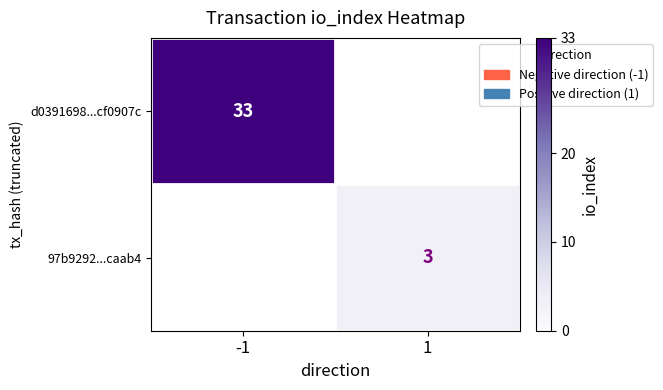

How many data points does each series have?

2